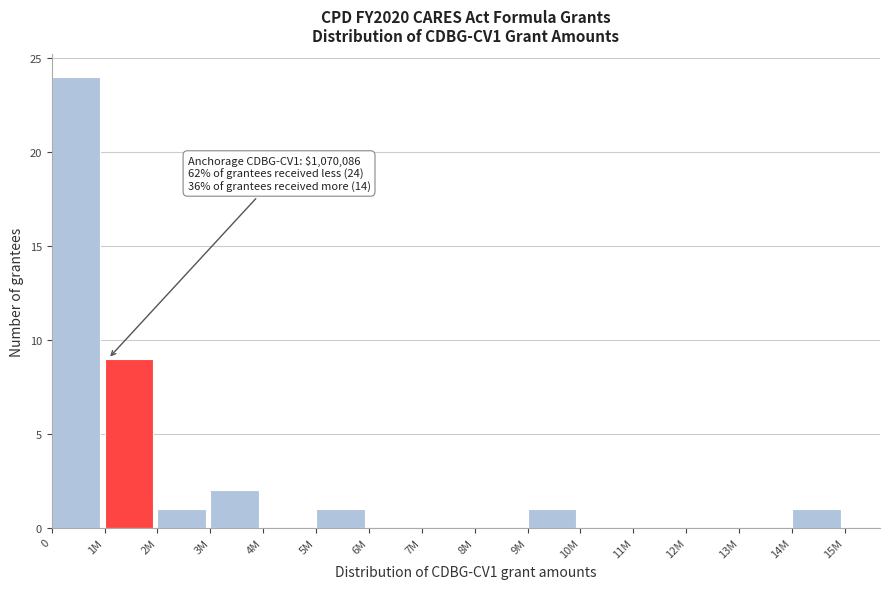

Reading left to right, transcribe all the data shown in this chart.

0=24	1M=9	2M=1	3M=2	4M=0	5M=1	6M=0	7M=0	8M=0	9M=1	10M=0	11M=0	12M=0	13M=0	14M=1